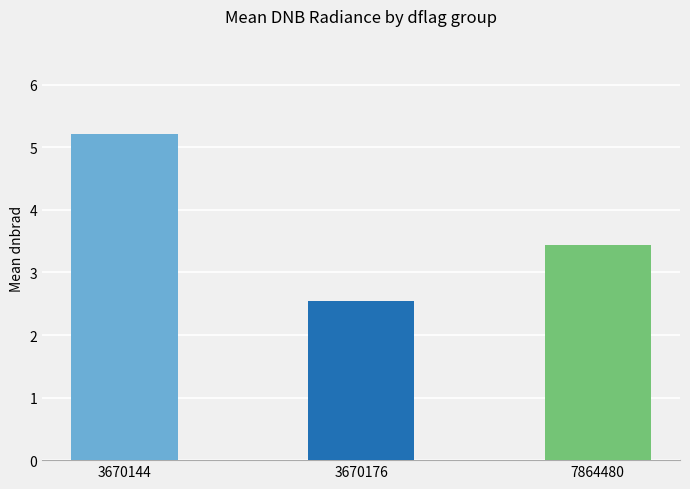

The chart shows a value of 2.5 at 3670176. True or false?

True